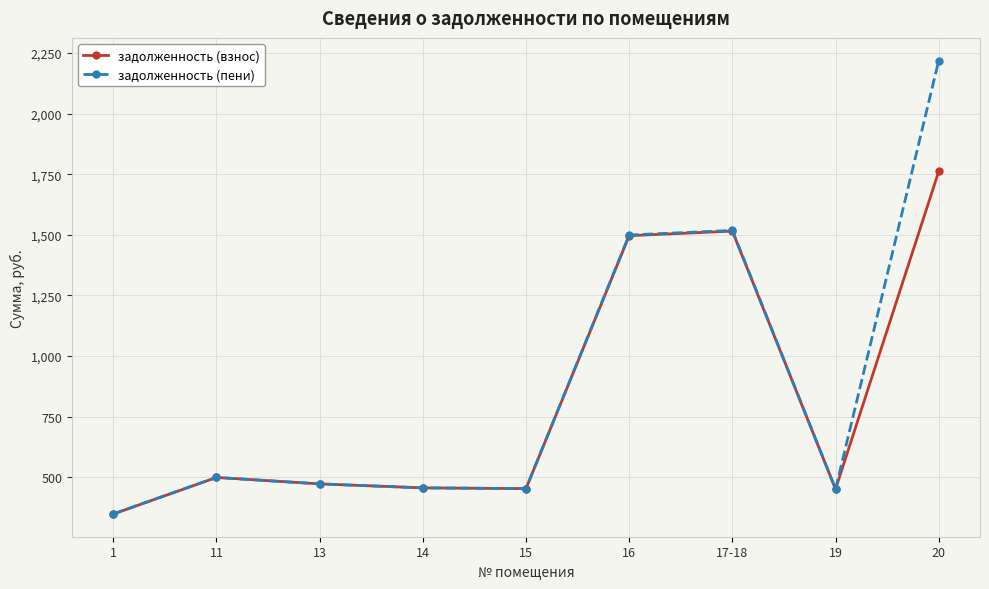

Which series has the widest spread of values?

задолженность (пени)